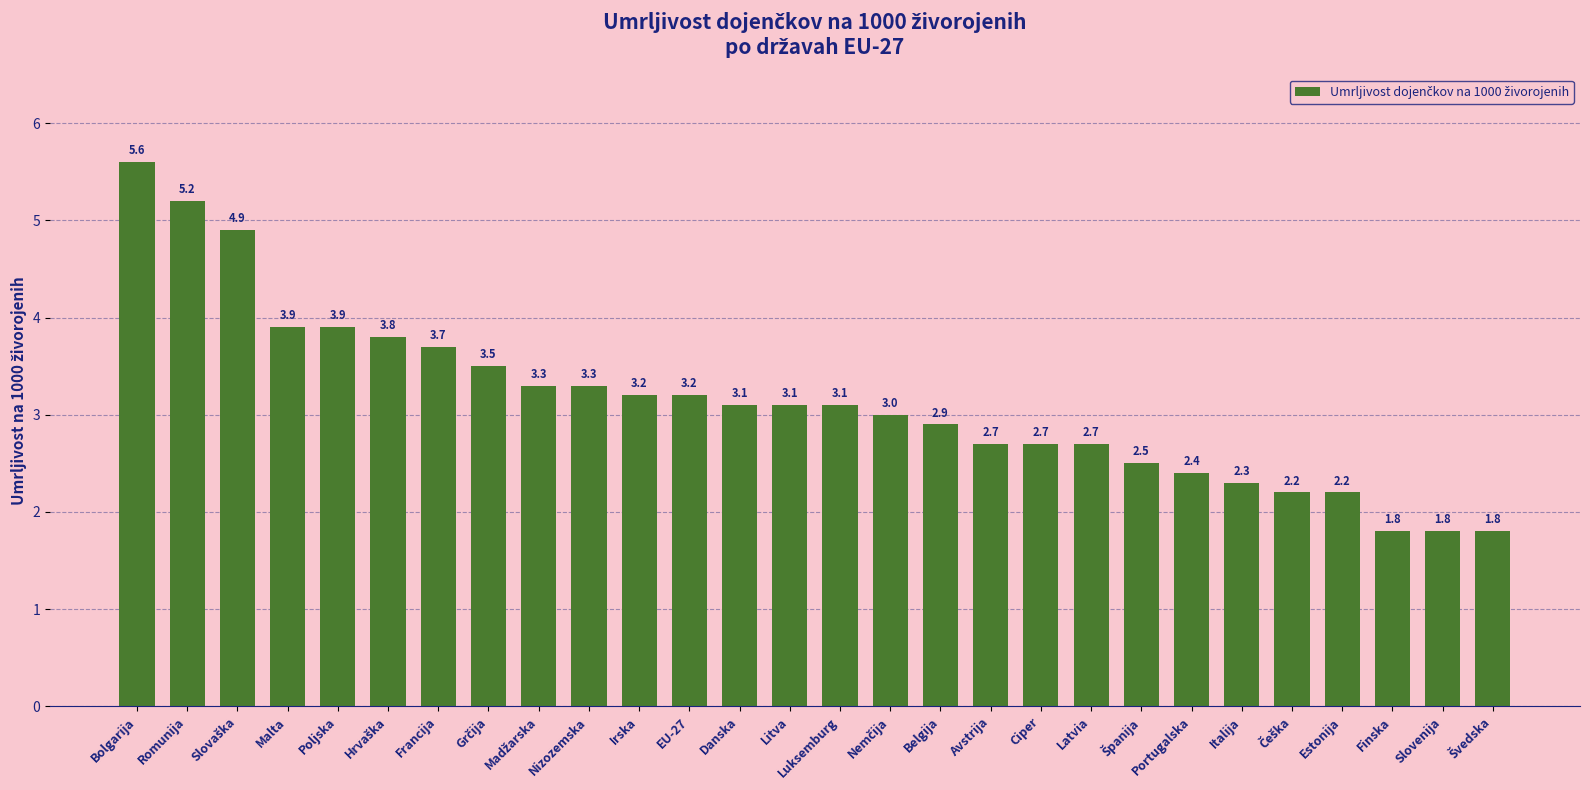

What position from the left is Portugalska?

22